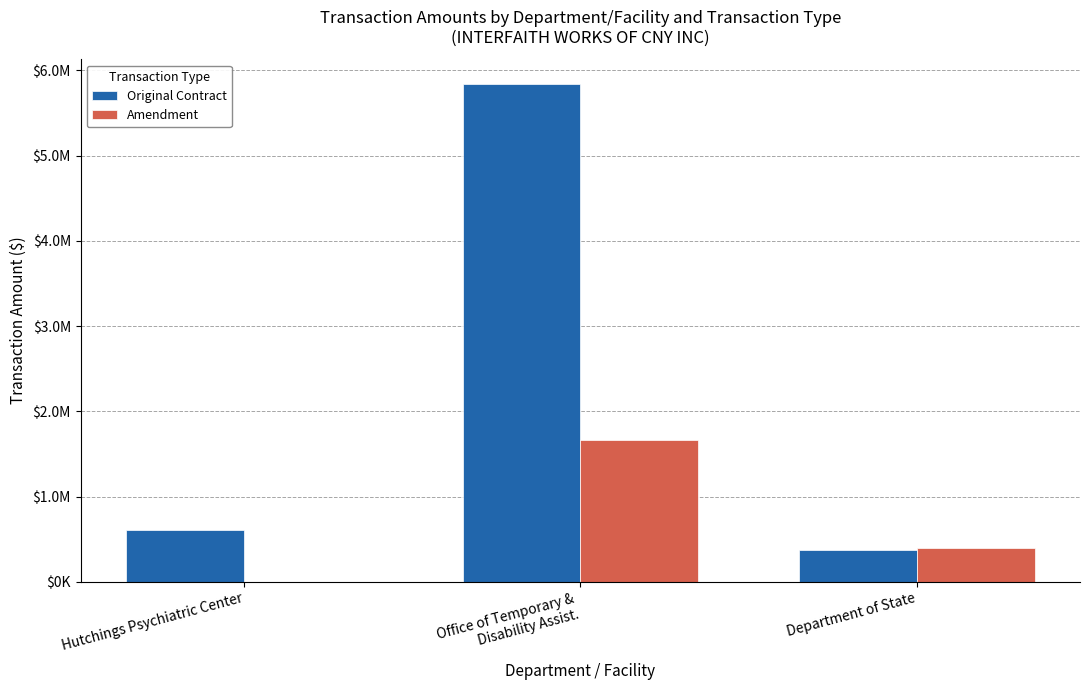

What are all the series names shown in the legend?

Original Contract, Amendment